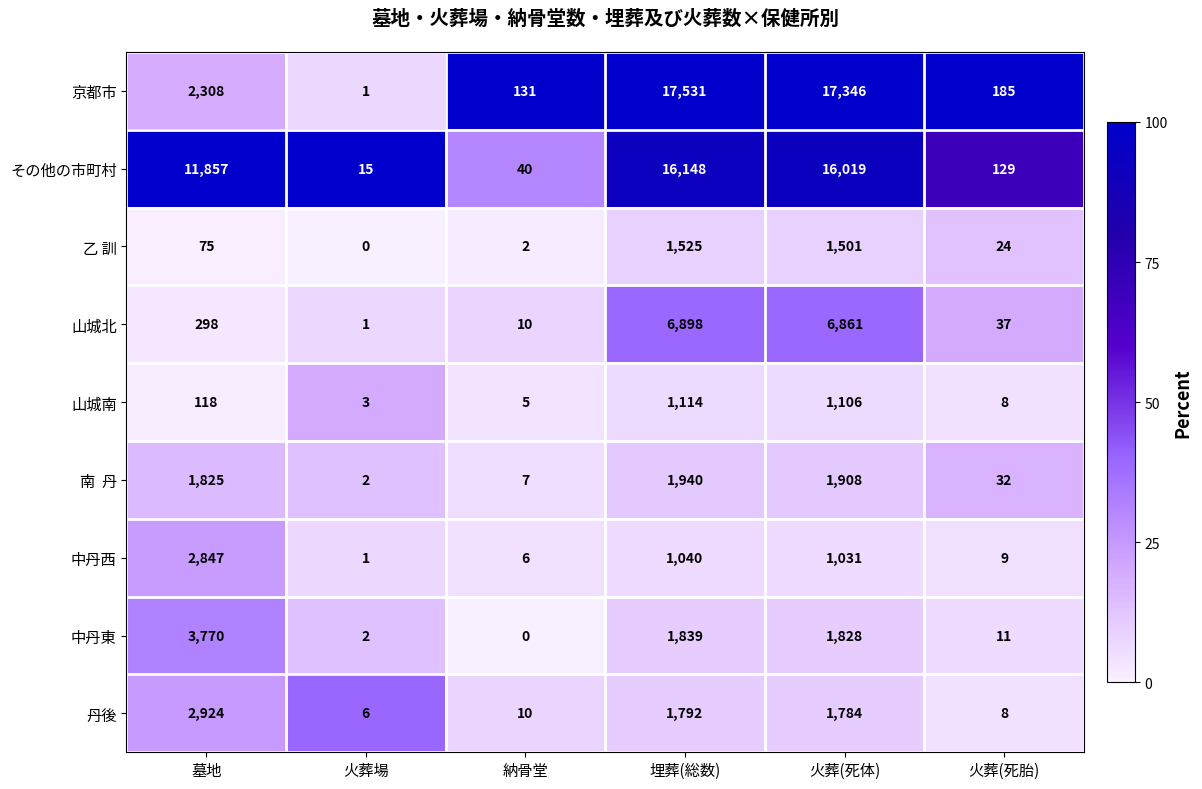

Between 火葬場 and 埋葬(総数), which series saw the biggest shift?

京都市